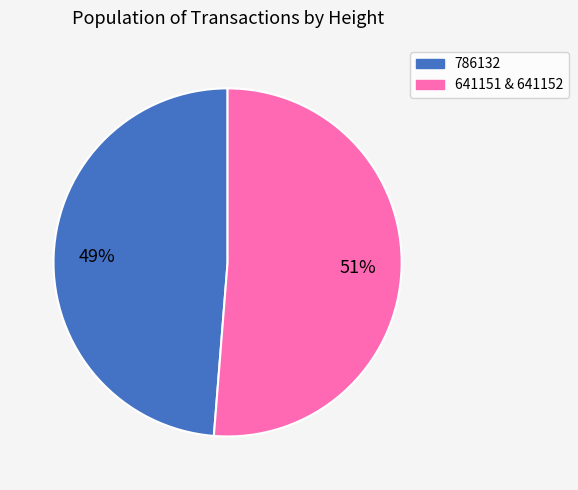

To the nearest percent, what is the average slice percentage?

50%